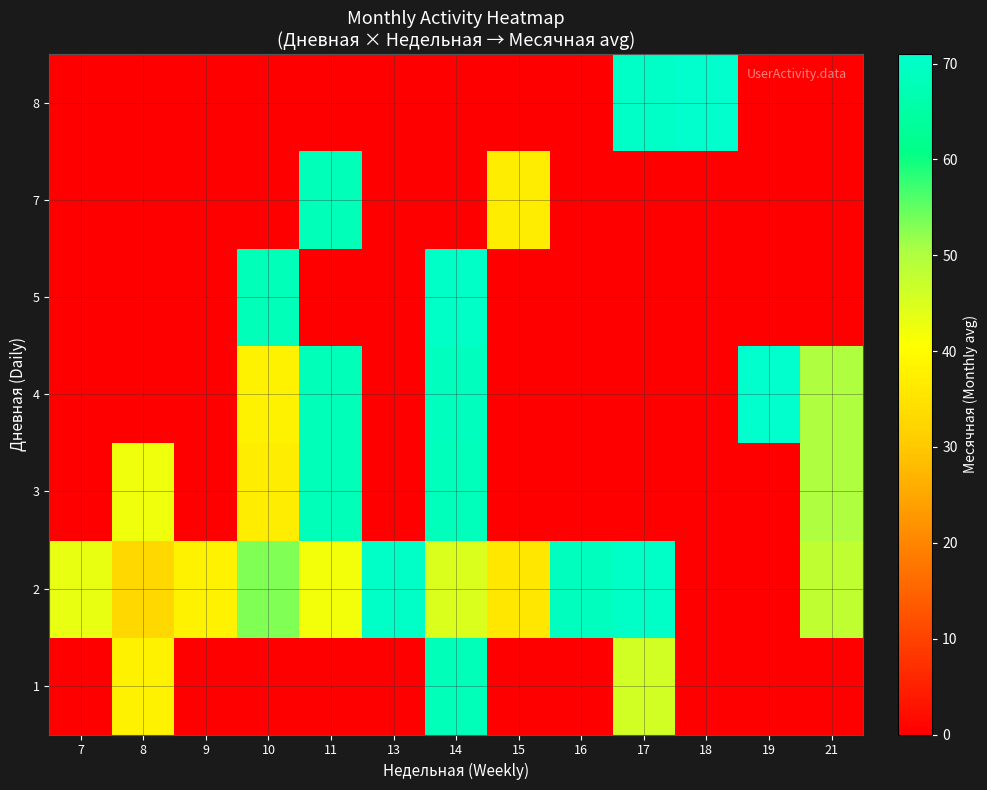

How many data points does each series have?

13